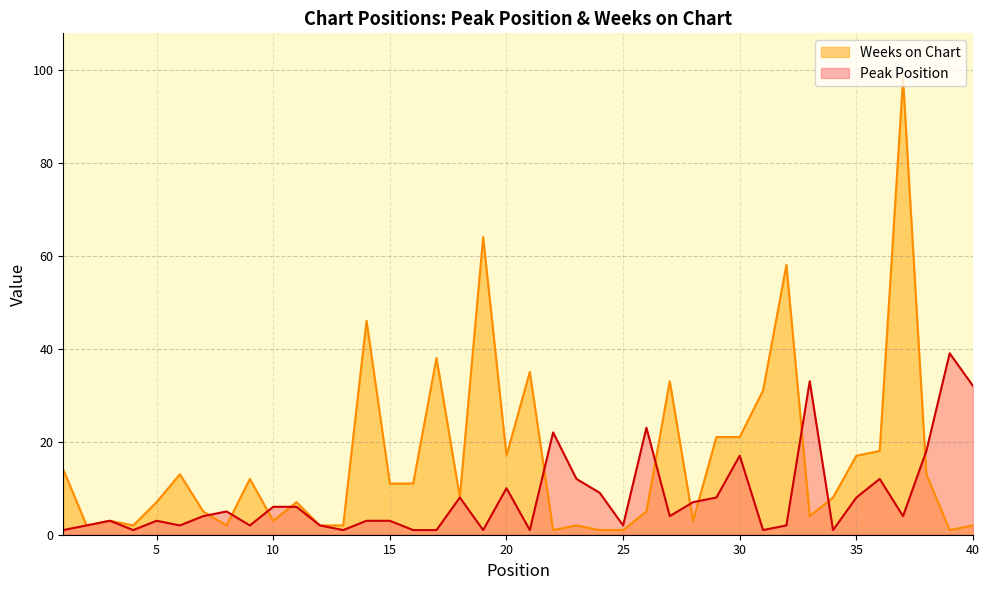

How many interior local valleys does the Weeks on Chart series have?

10